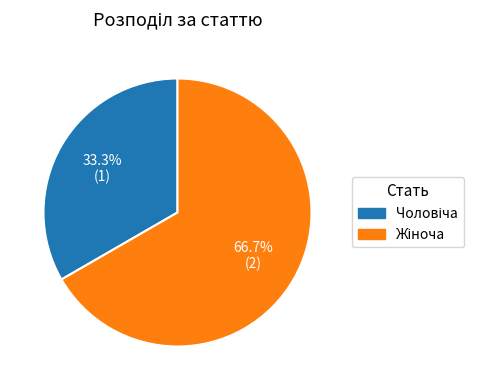

Does any single category account for the majority?

Yes